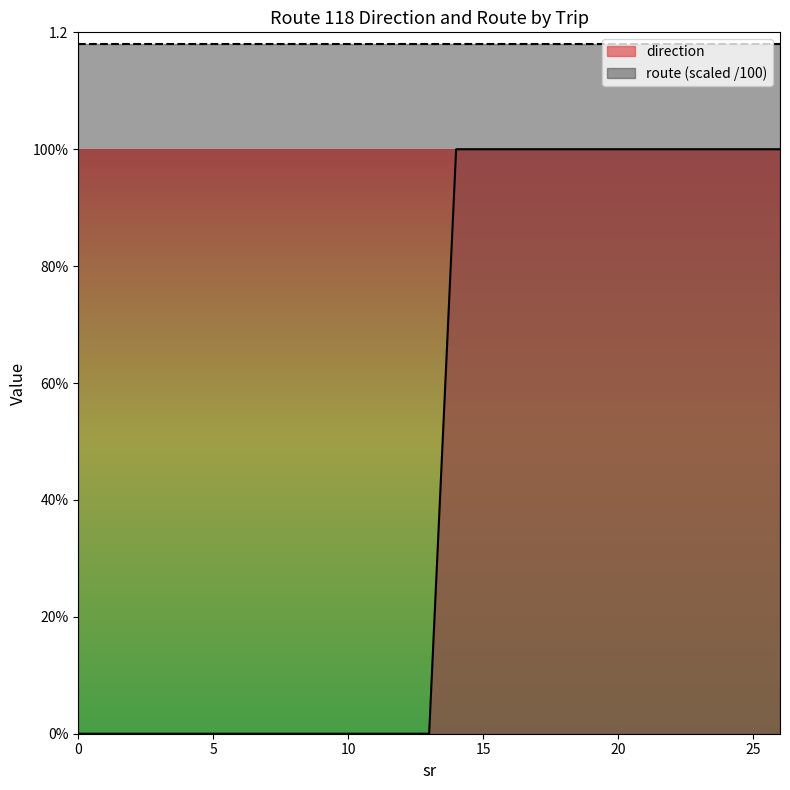

What are all the series names shown in the legend?

direction, route (scaled /100)